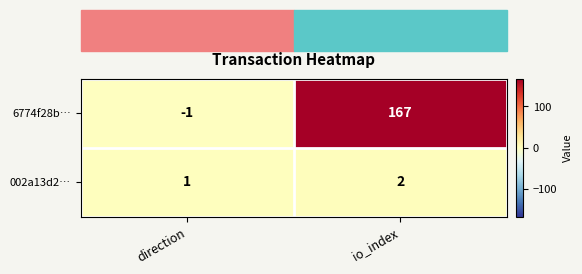

Rank the series by their average value, from highest to lowest.

6774f28b…, 002a13d2…